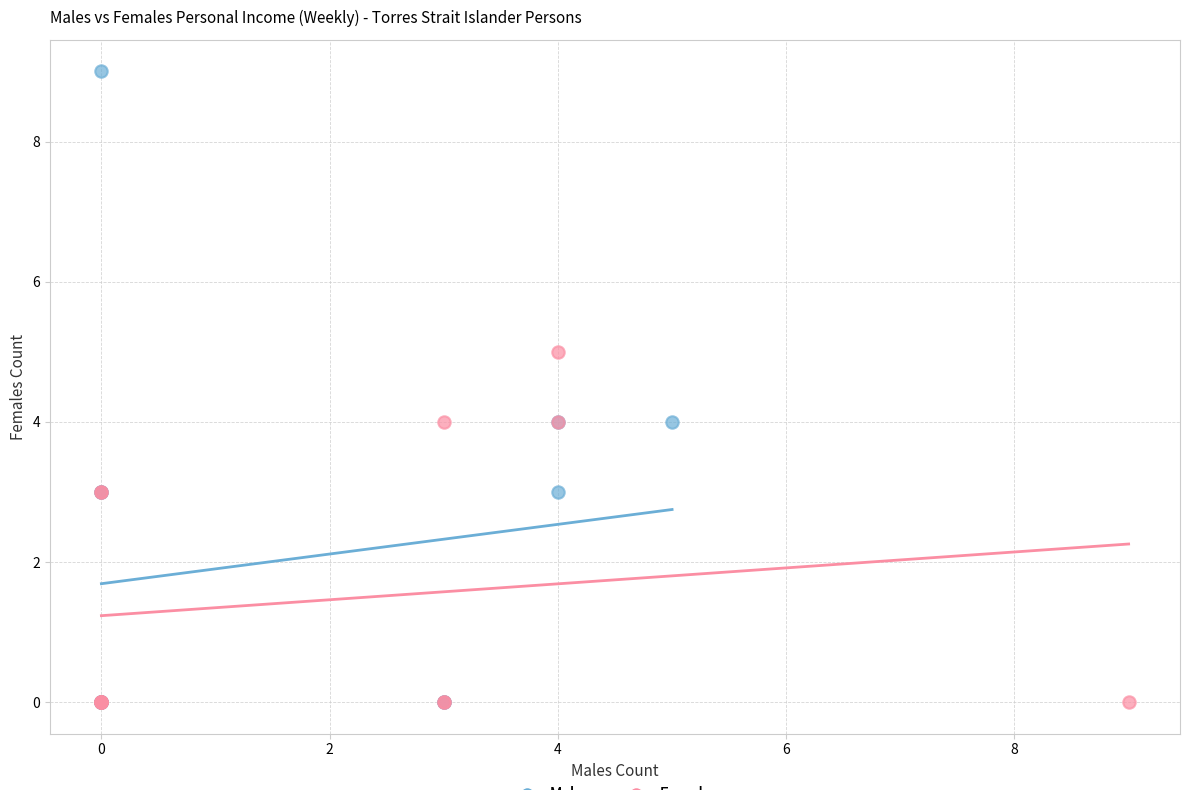

Which series reaches the maximum Y coordinate?

Males